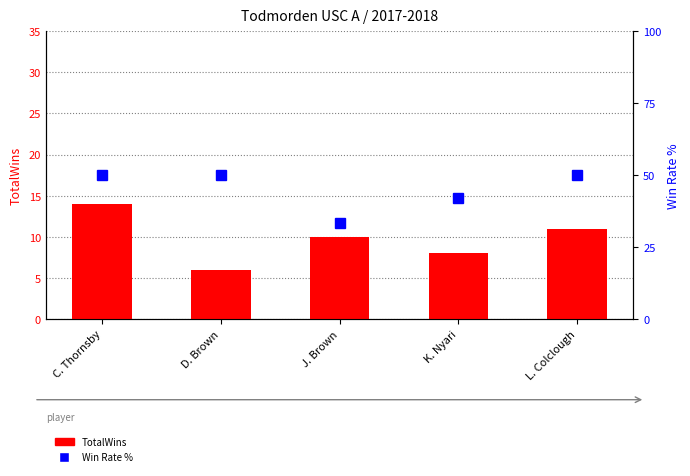

Is the value of TotalWins at C. Thornsby greater than the value of win rate (%) within player at D. Brown?

No